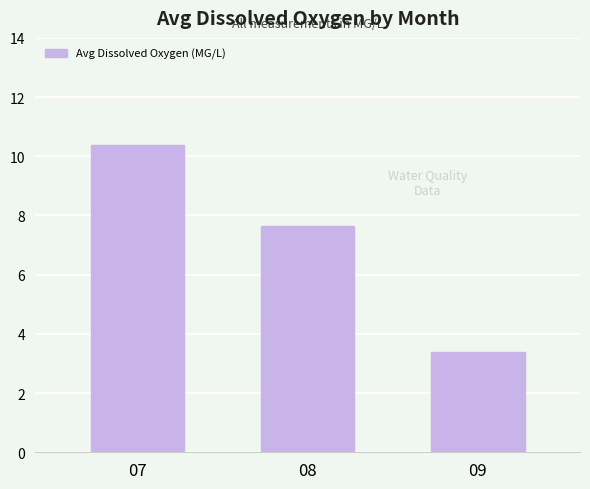

At which category does the chart reach its peak across all series?

07